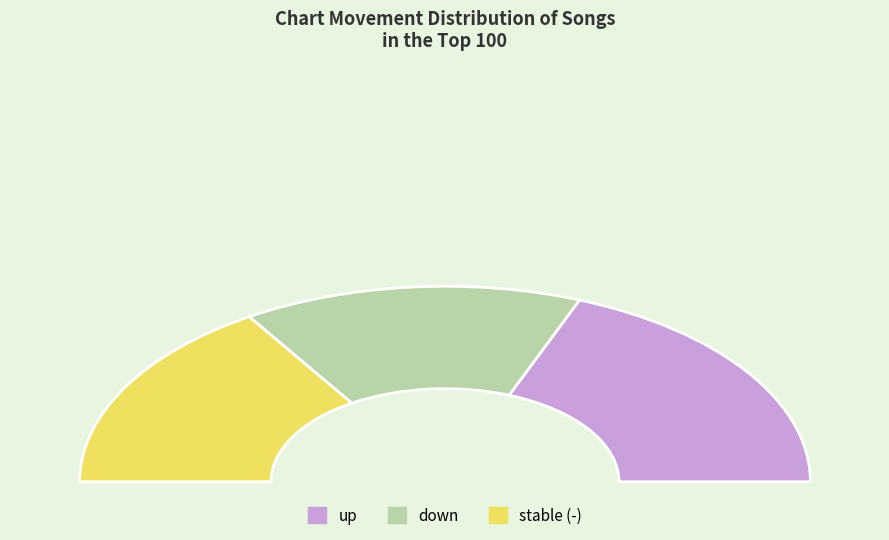

How much of the chart is everything except down?

70.0%